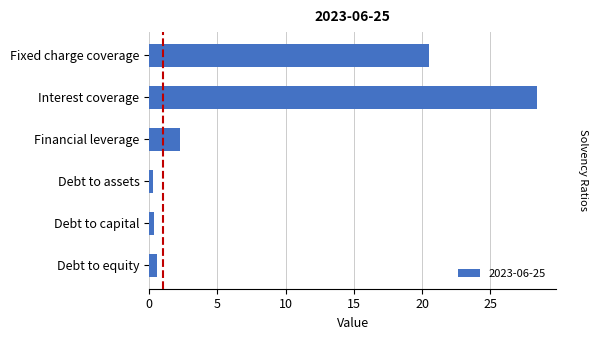

What is the sum of all values?

52.4